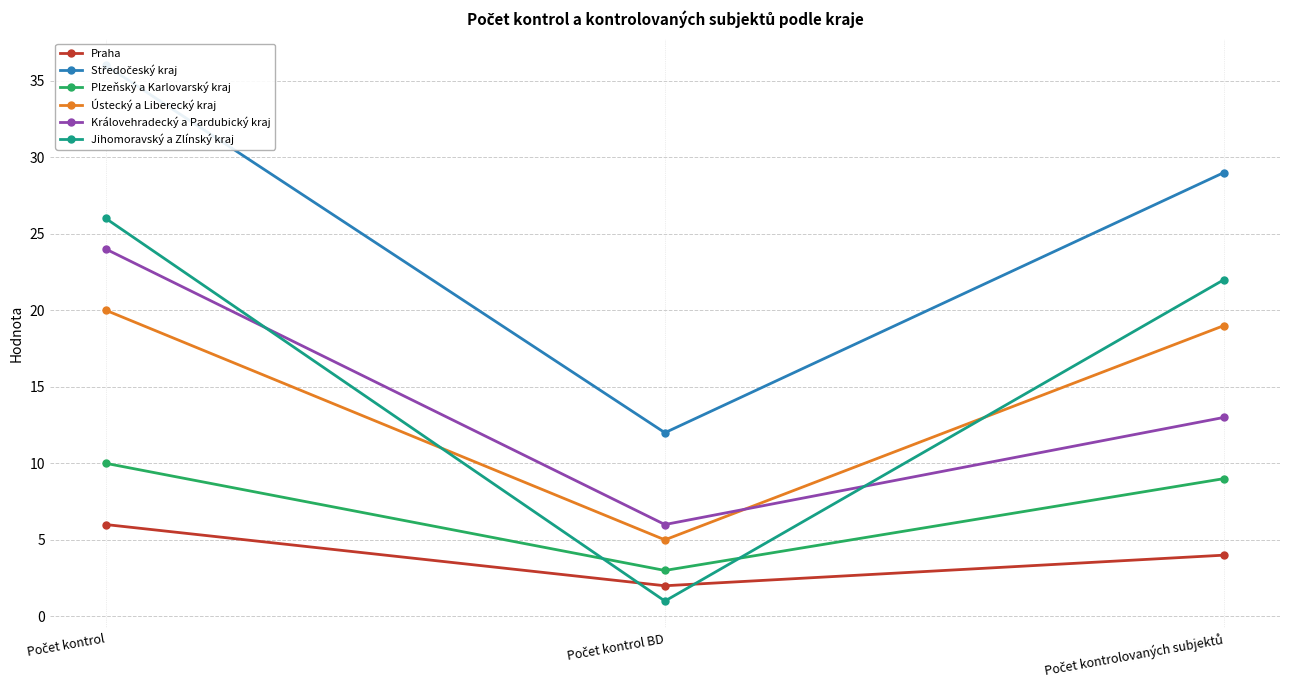

Is the value of Ústecký a Liberecký kraj at Počet kontrol greater than the value of Královehradecký a Pardubický kraj at Počet kontrolovaných subjektů?

Yes